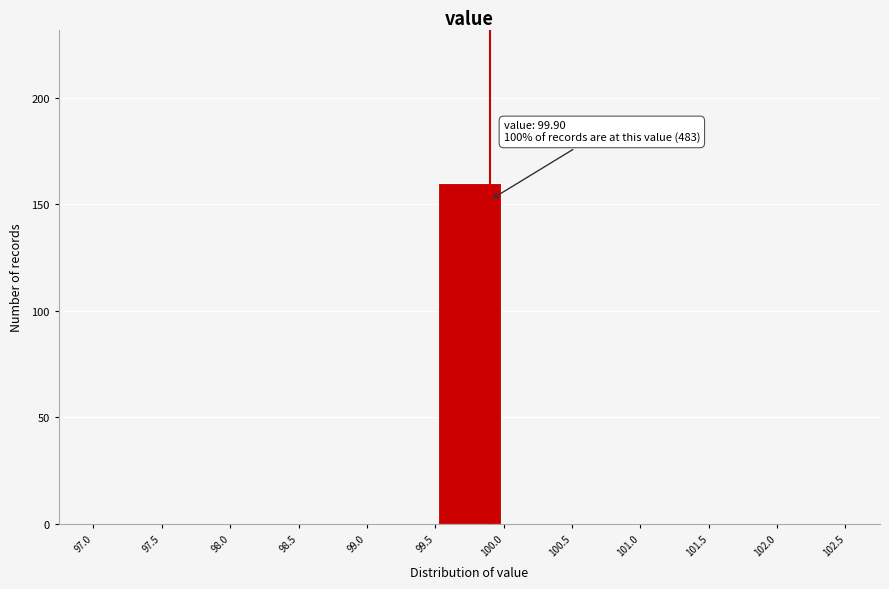

Over which range of the x-axis is the bar tallest?

99.5 to 100.0